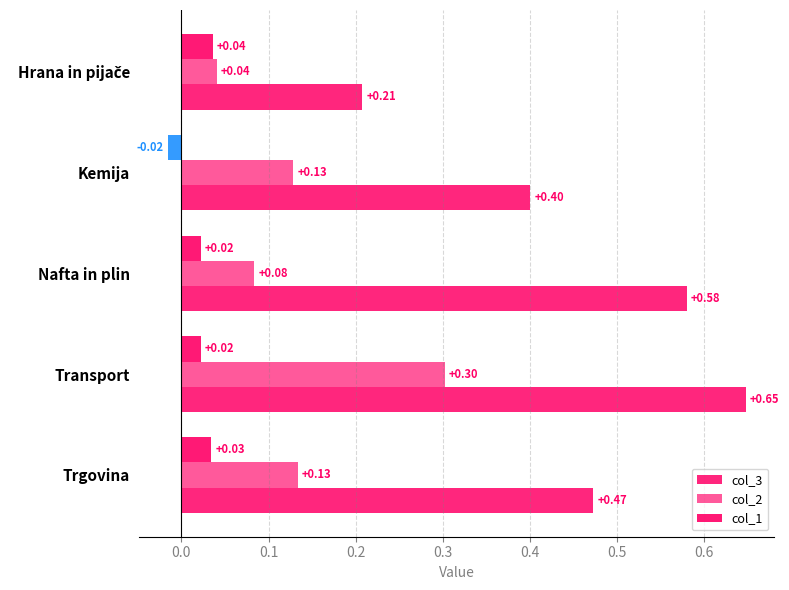

The value of col_2 at Kemija is 0.1. True or false?

True